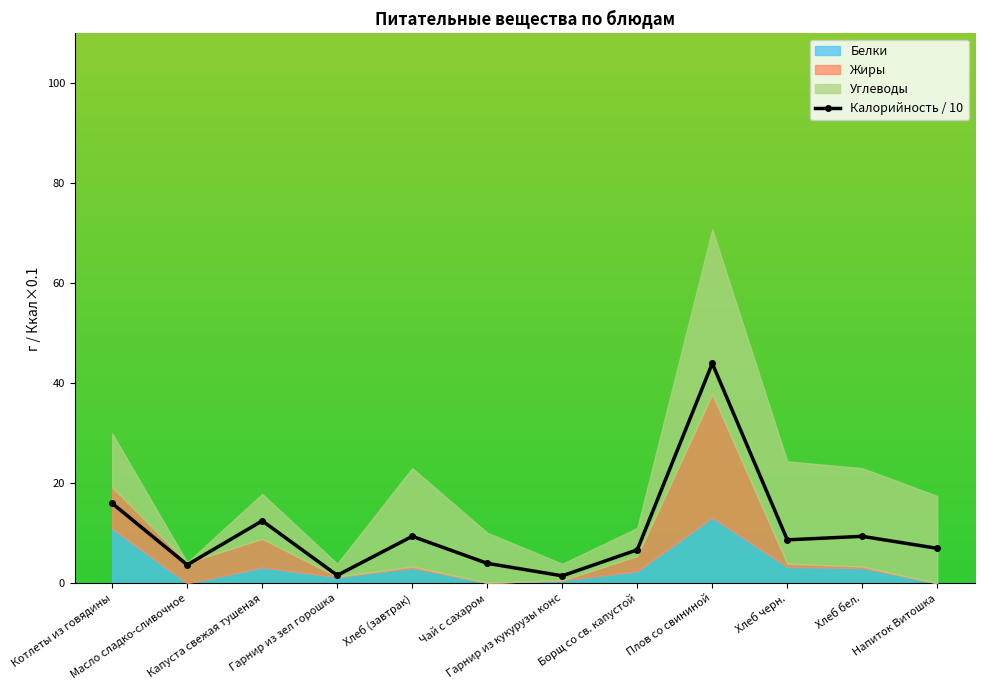

List the labels in order of value, smallest first.

Гарнир из кукурузы конс, Гарнир из зел горошка, Масло сладко-сливочное, Чай с сахаром, Борщ со св. капустой, Напиток Витошка, Хлеб черн., Хлеб (завтрак), Хлеб бел., Капуста свежая тушеная, Котлеты из говядины, Плов со свининой